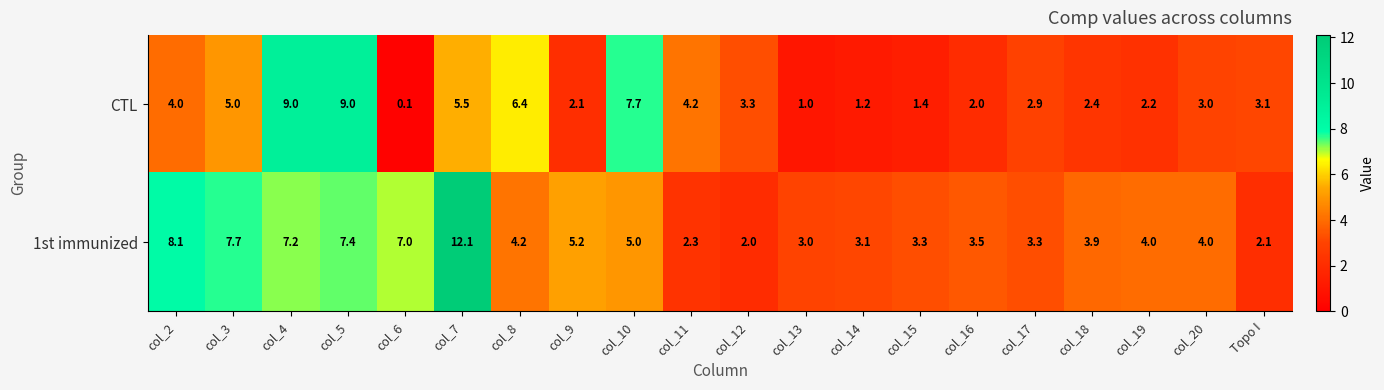

The value of 1st immunized at col_3 is 7.7. True or false?

True